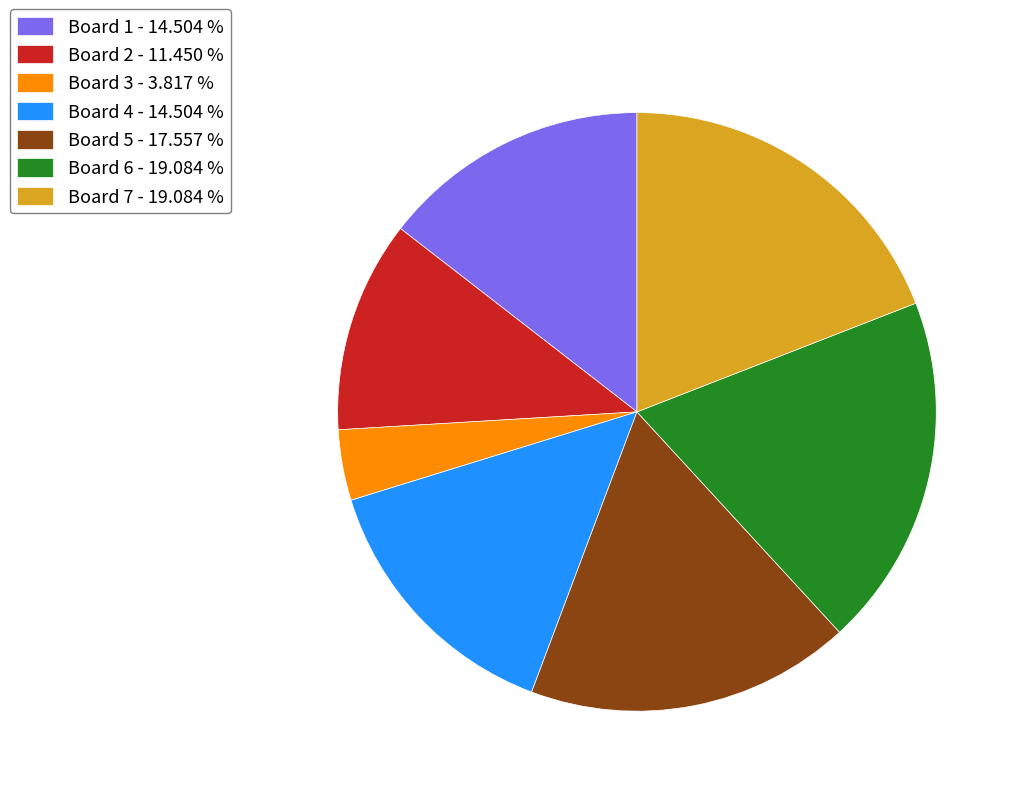

Approximately how many times larger is the value at Board 4 - 14.504 % compared to Board 1 - 14.504 %?

1.0